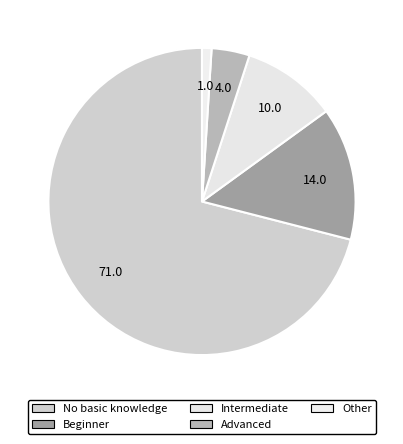

To the nearest percent, what is the difference between the Intermediate and No basic knowledge slice percentages?

61%